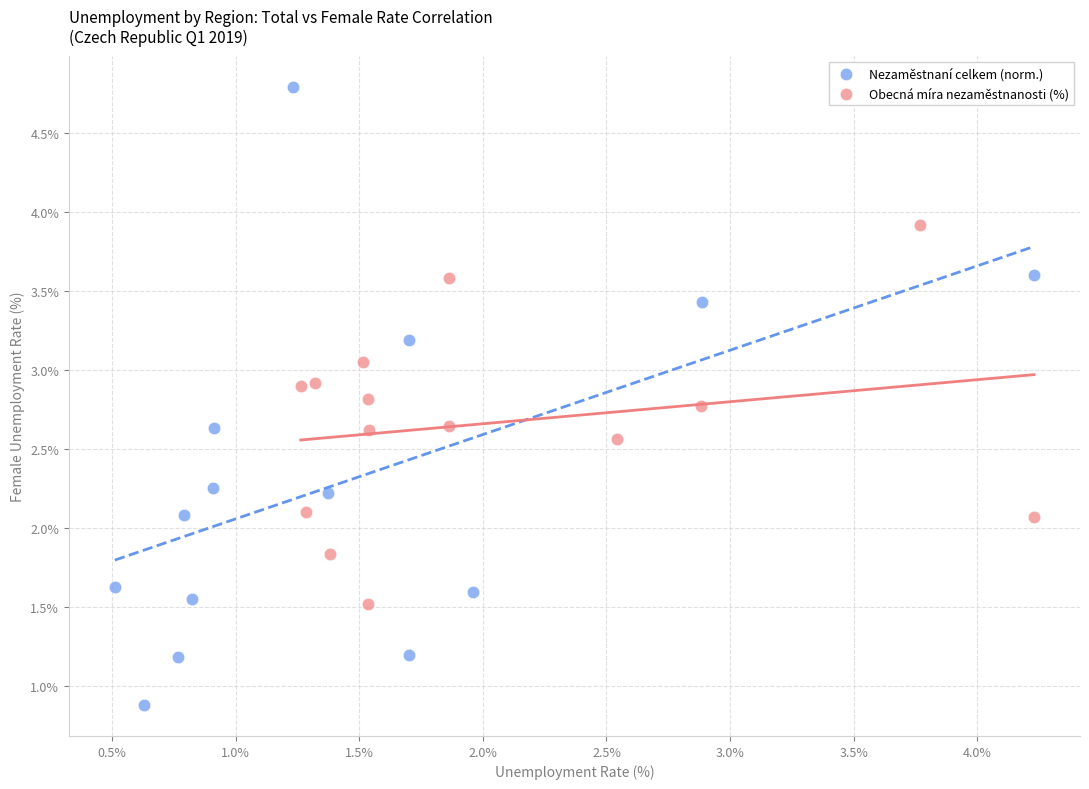

What are all the series names shown in the legend?

Nezaměstnaní celkem (norm.), Obecná míra nezaměstnanosti (%)